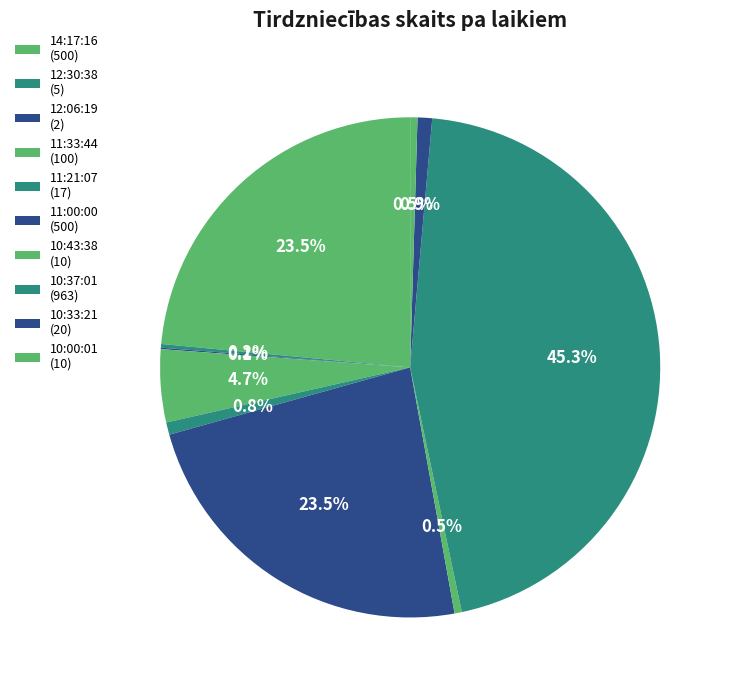

Which category has the biggest portion of the pie?

10:37:01 (963)